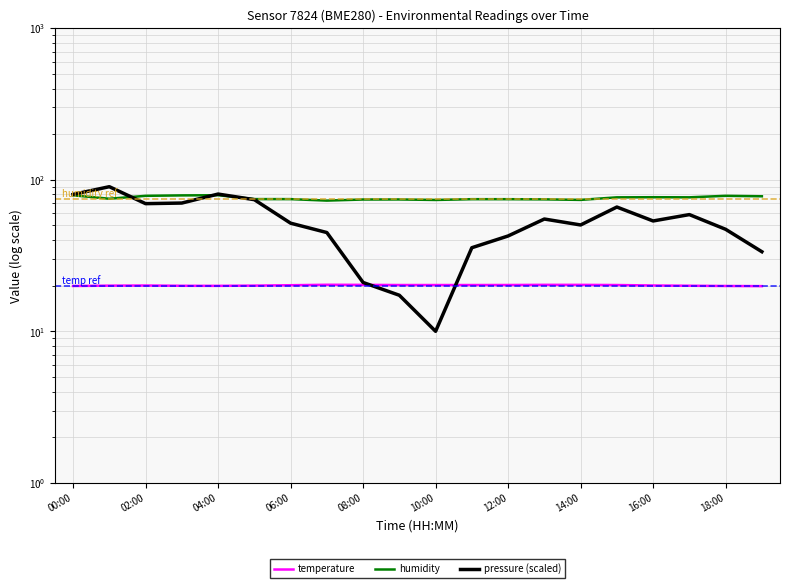

How many series are shown in this chart?

3